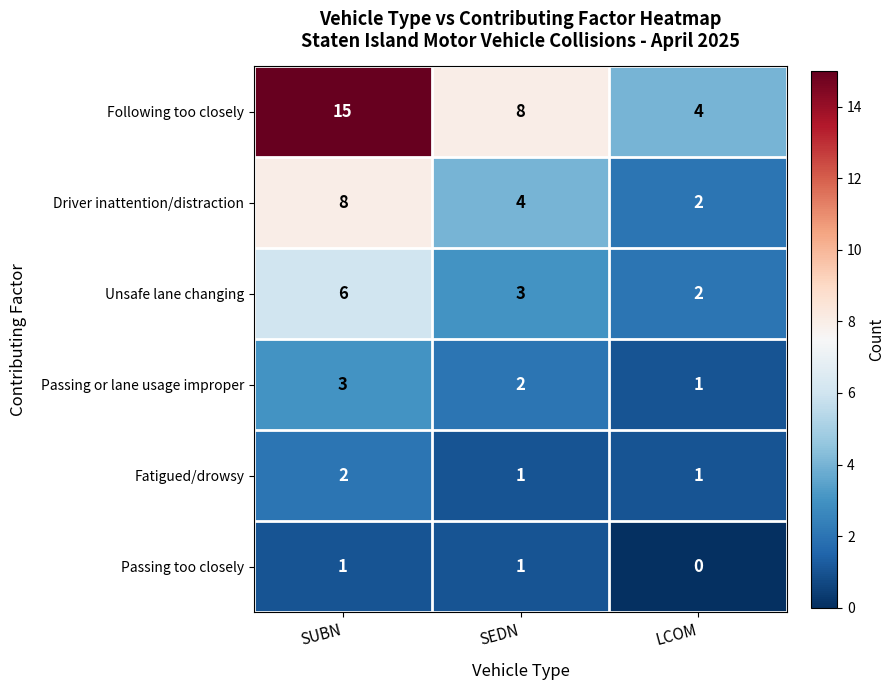

Between SEDN and LCOM, which series saw the biggest shift?

Following too closely